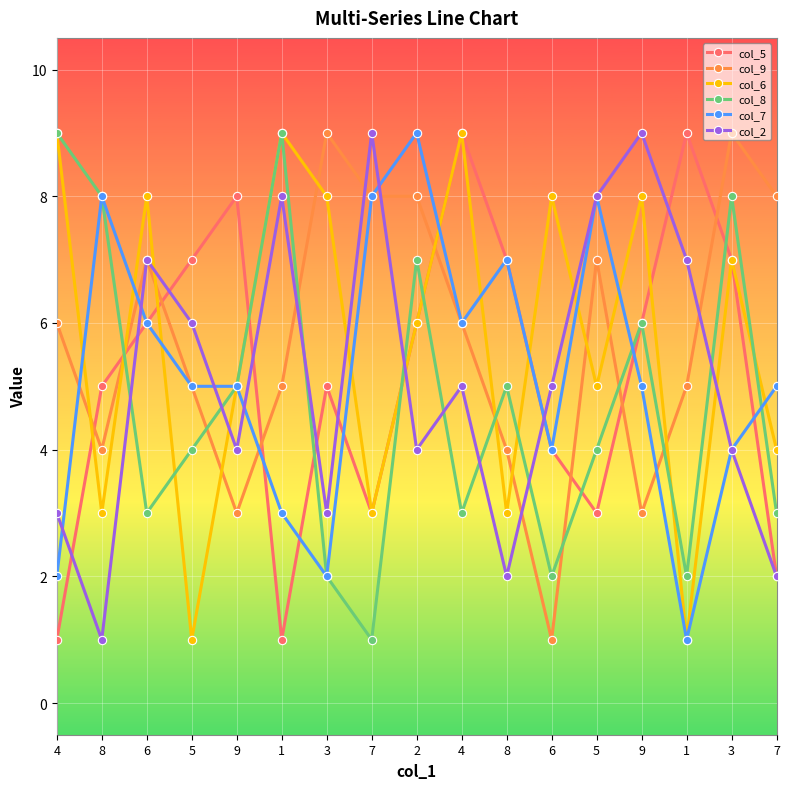

What is the difference between the col_5 values at 2 and 9?

2